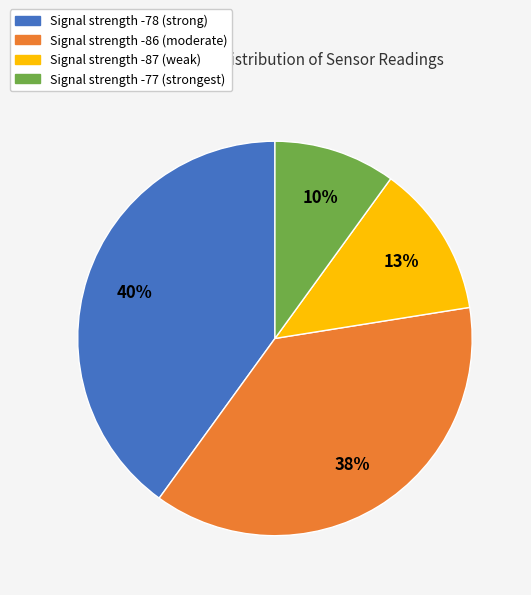

To the nearest percent, what is the difference between the largest and smallest slice percentages?

30%